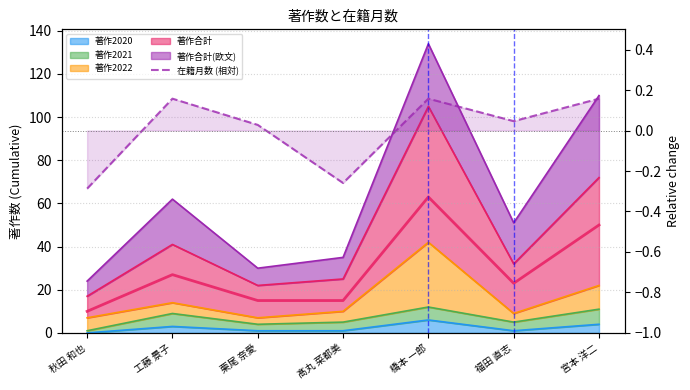

How many values are below 0?

2